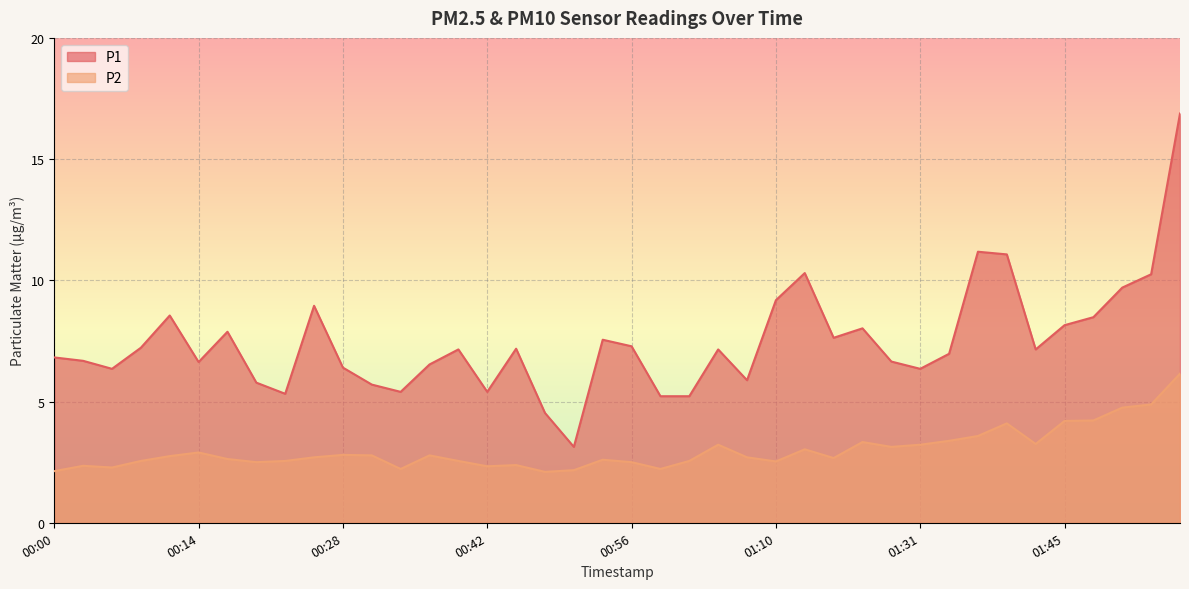

The value of P1 at 01:22 is 4.7. True or false?

False